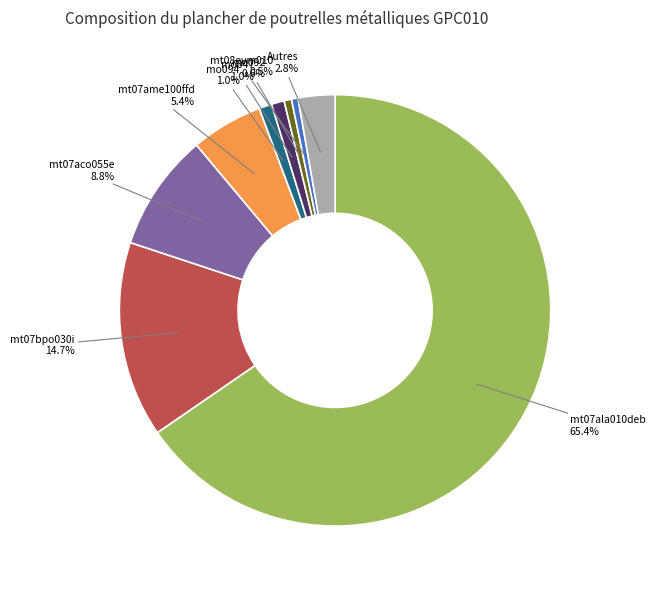

Does any single category account for the majority?

Yes